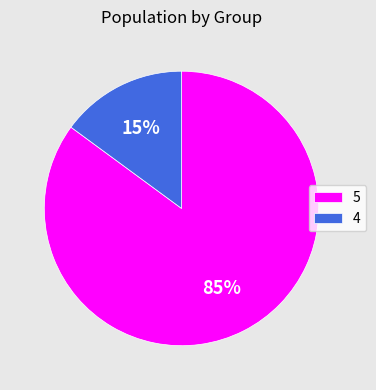

The 4 slice represents 10% of the pie. True or false?

False